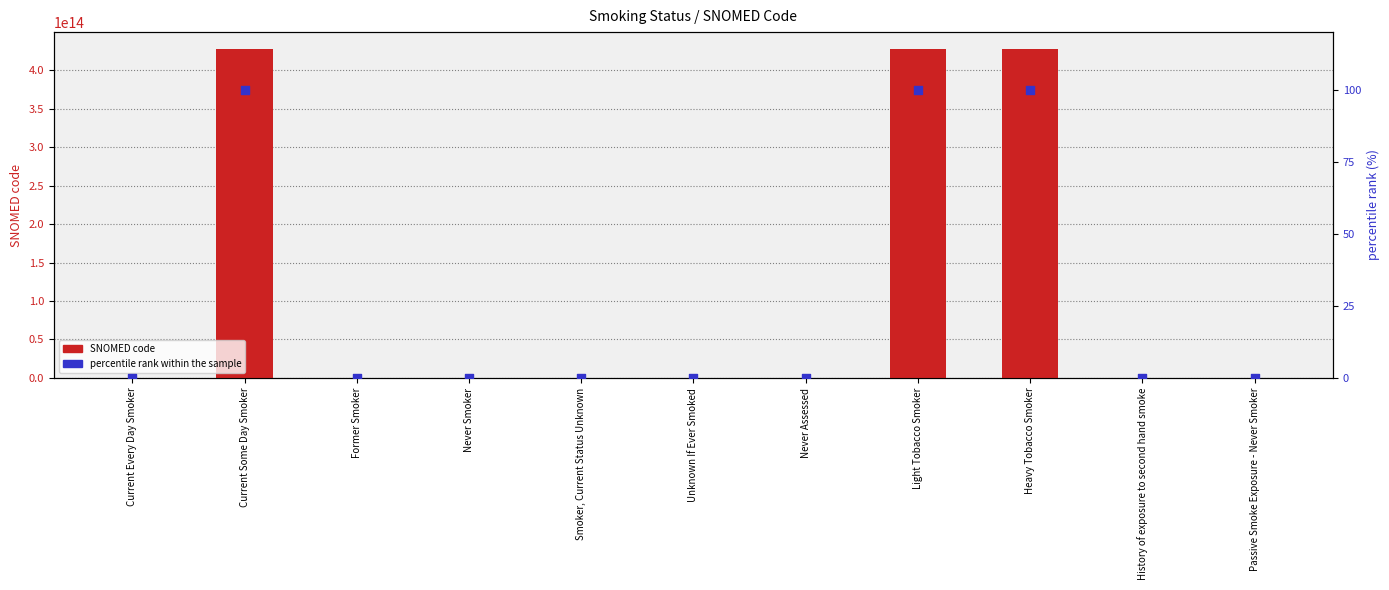

At which category is the sum across all series the highest?

Heavy Tobacco Smoker